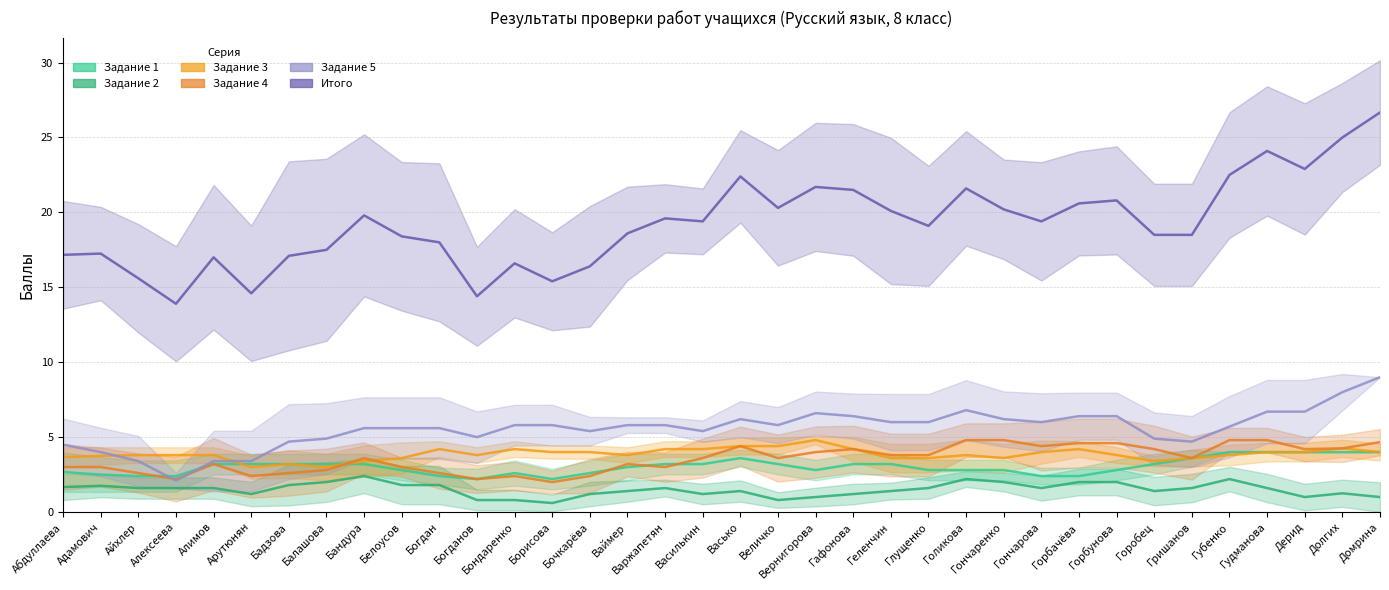

In Задание 1, how many points are lower than both neighbors (excluding endpoints)?

6